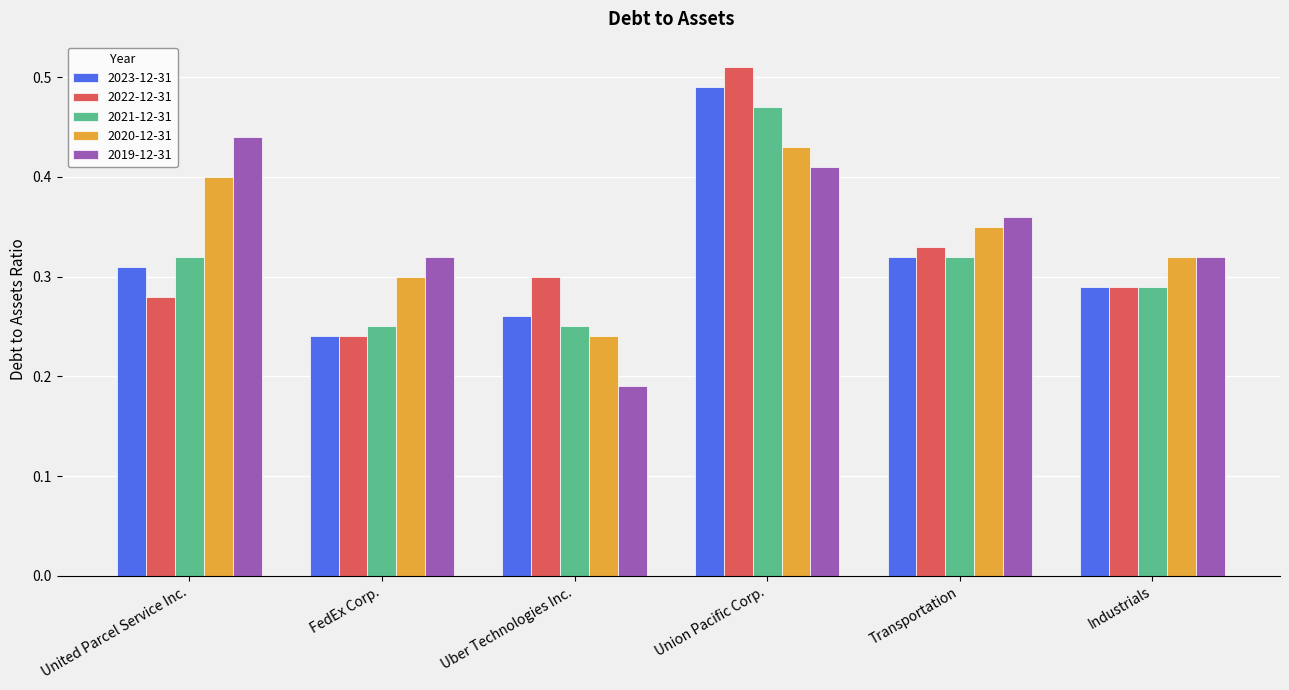

Count the 2022-12-31 values in the range 0 to 1.

6